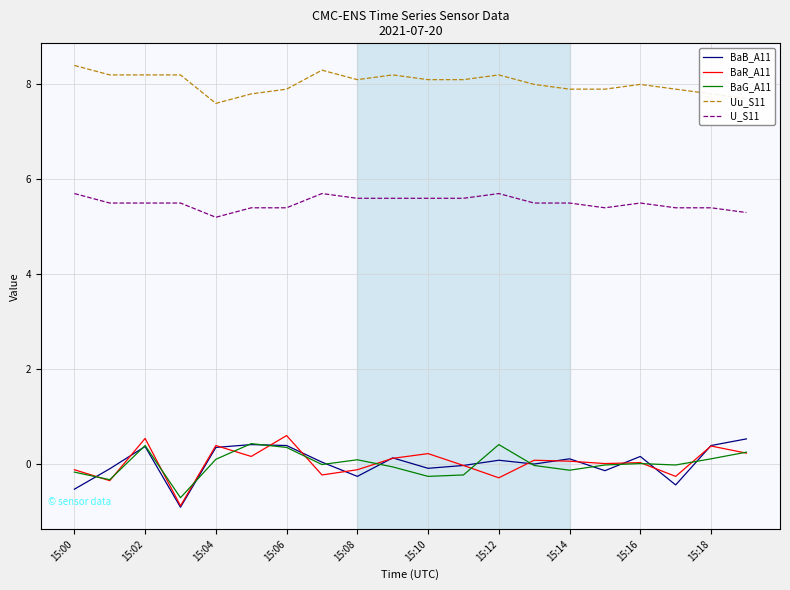

True or false: U_S11 has more than 1 interior local peaks.

True